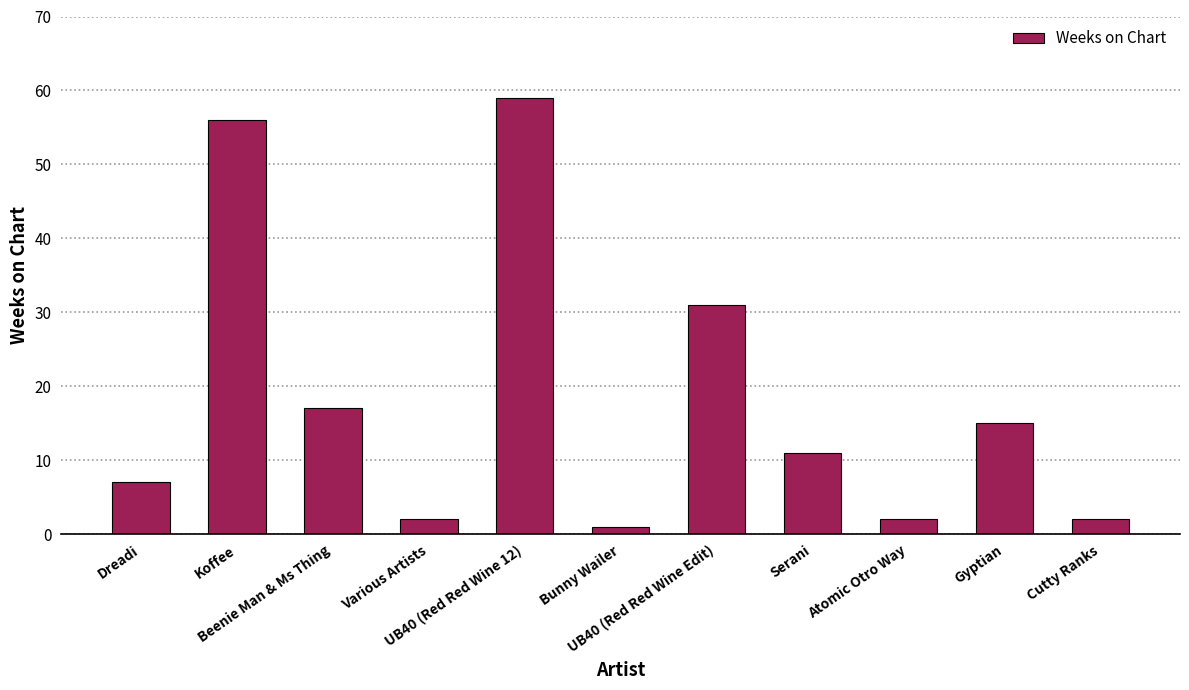

What is the difference between the values at Various Artists and UB40 (Red Red Wine 12)?

57